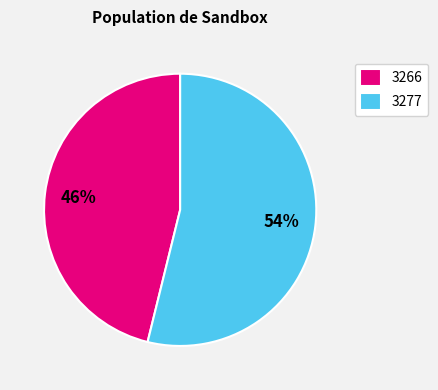

Rank the categories by value from lowest to highest.

3266, 3277